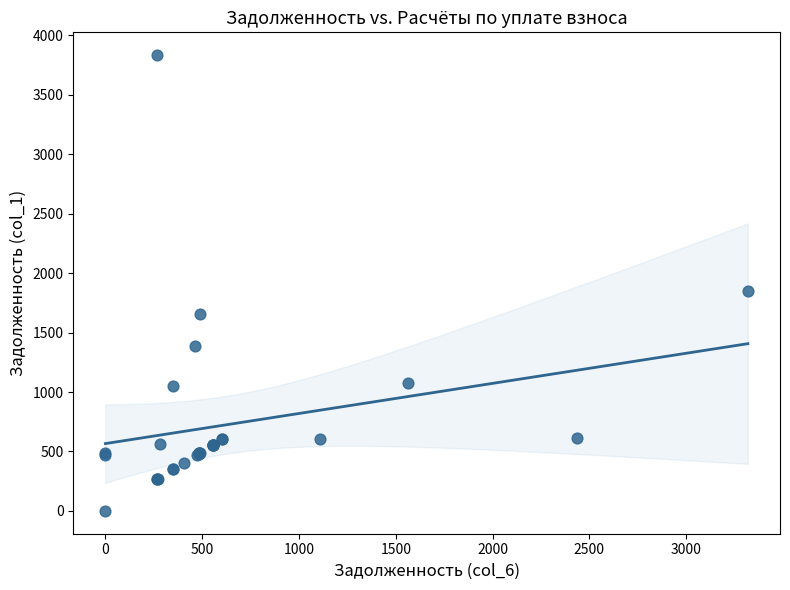

What Y value in the scatter plot is closest to 1917?

1853.0